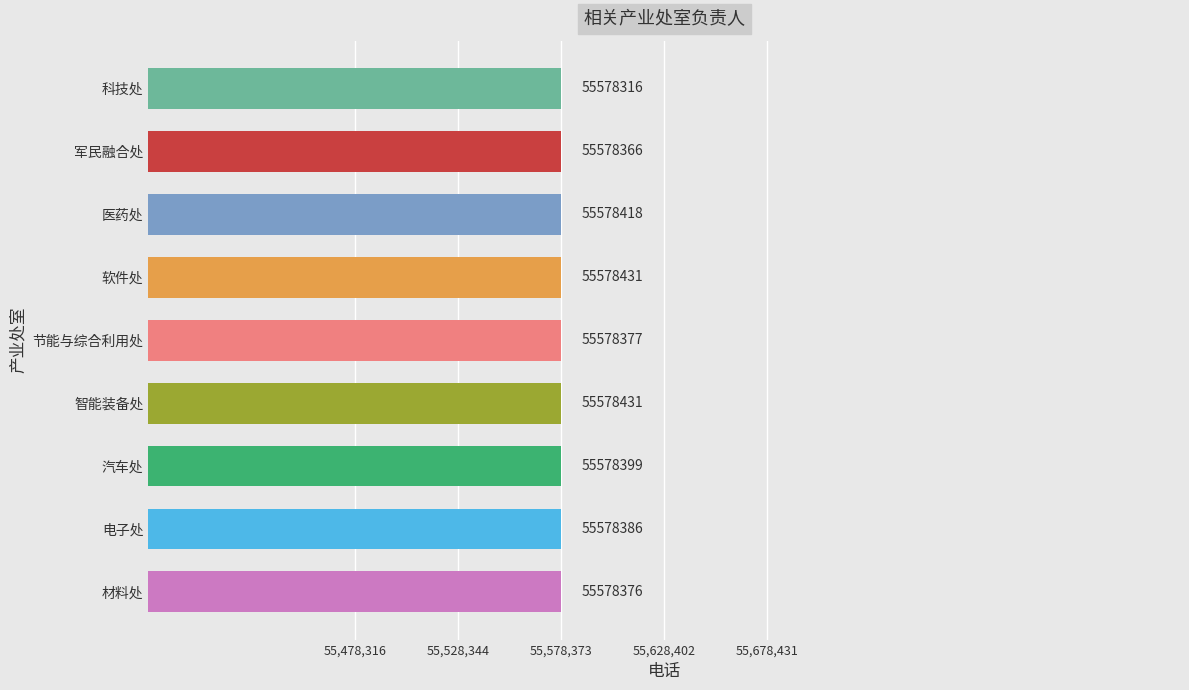

The value at 军民融合处 is 18079663. True or false?

False